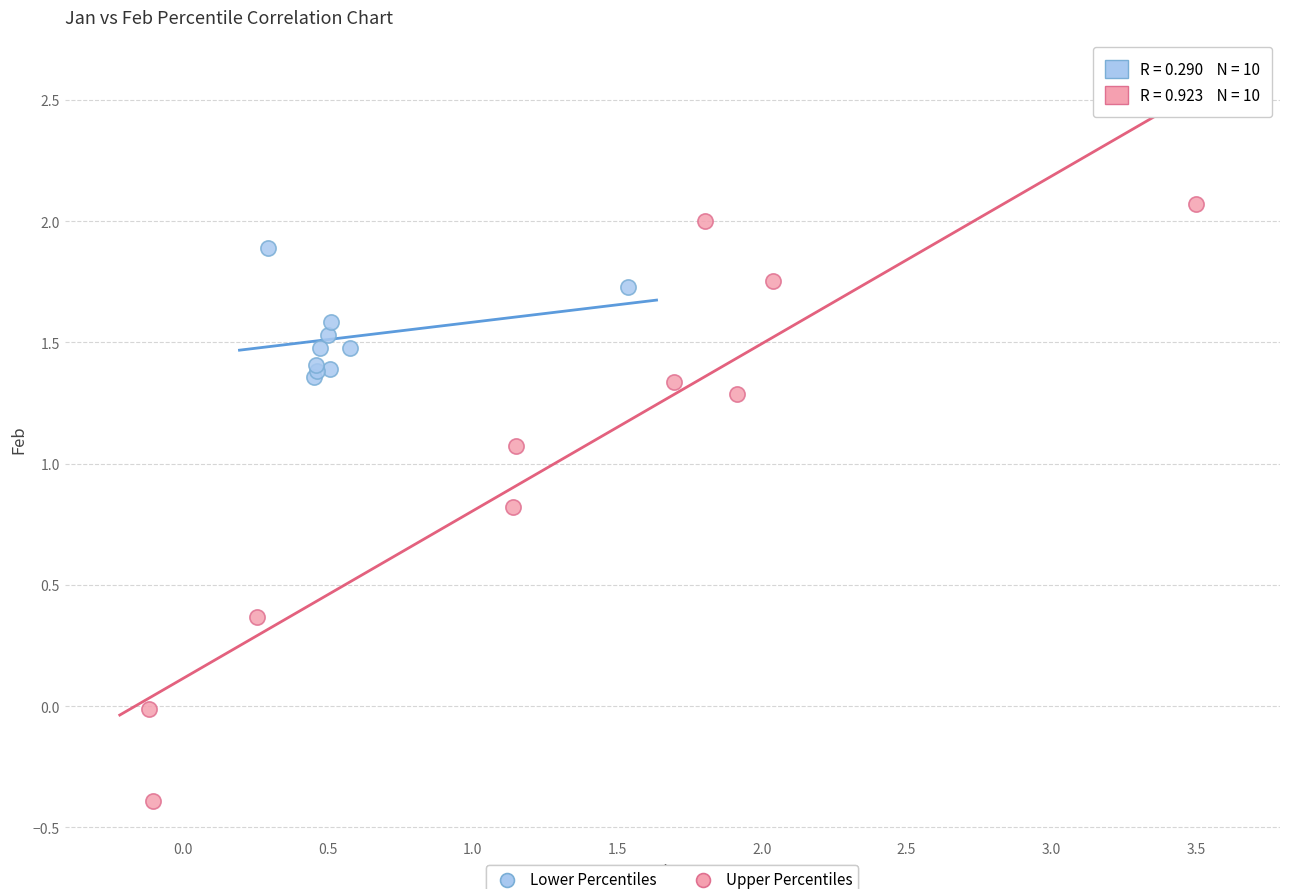

Which series contains the lowest Y value?

Upper Percentiles